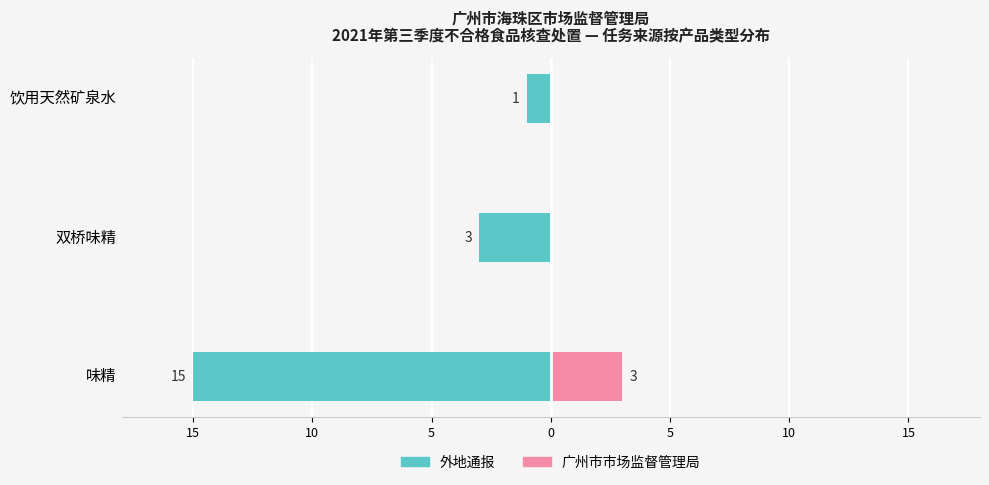

The value of 外地通报 at 双桥味精 is -4. True or false?

False